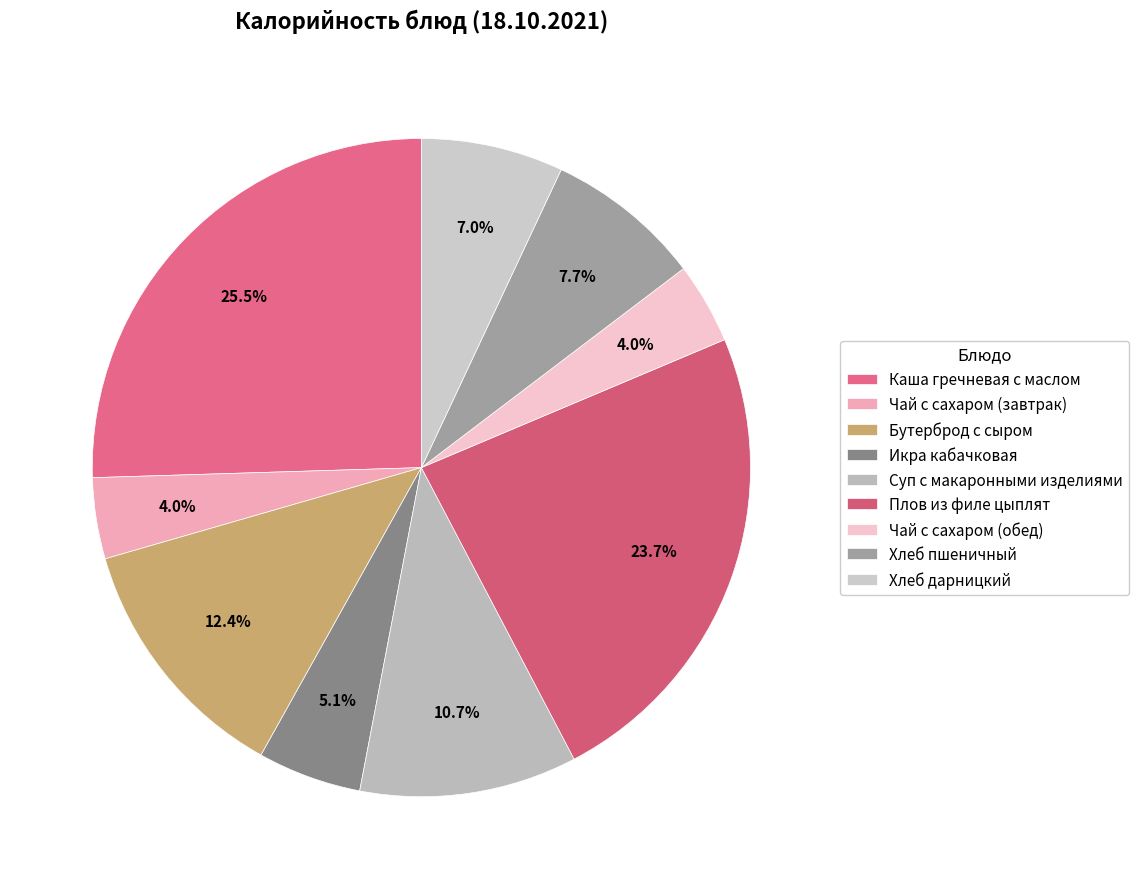

How many segments does this pie chart have?

9